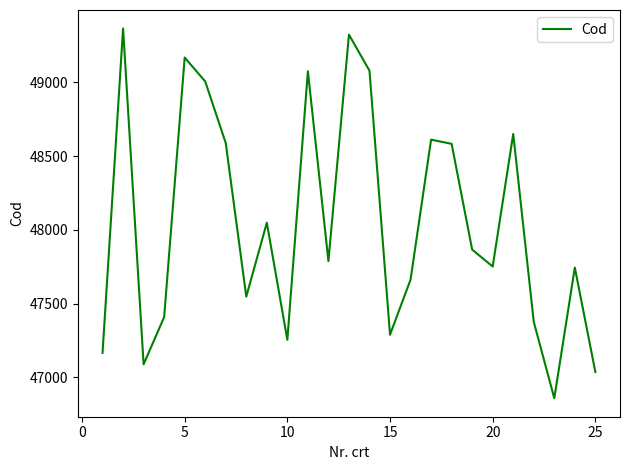

What is the difference between the maximum and minimum values?

2507